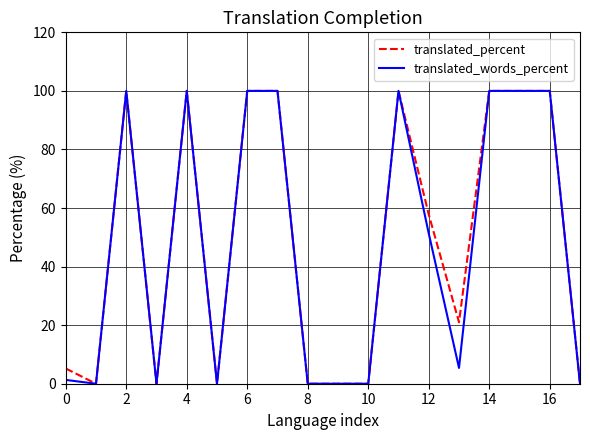

Count the number of data series in this chart.

2